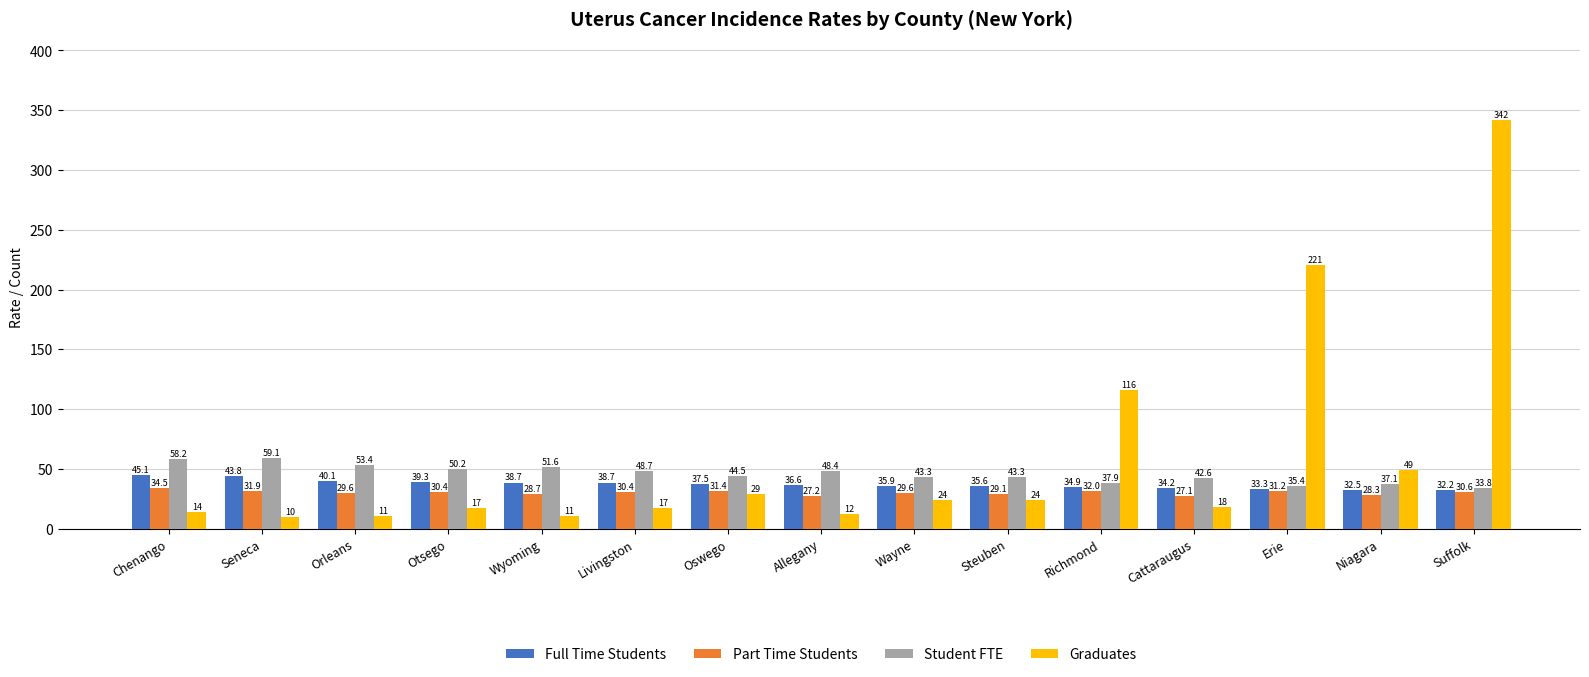

How many data points in Student FTE are less than 44?

7